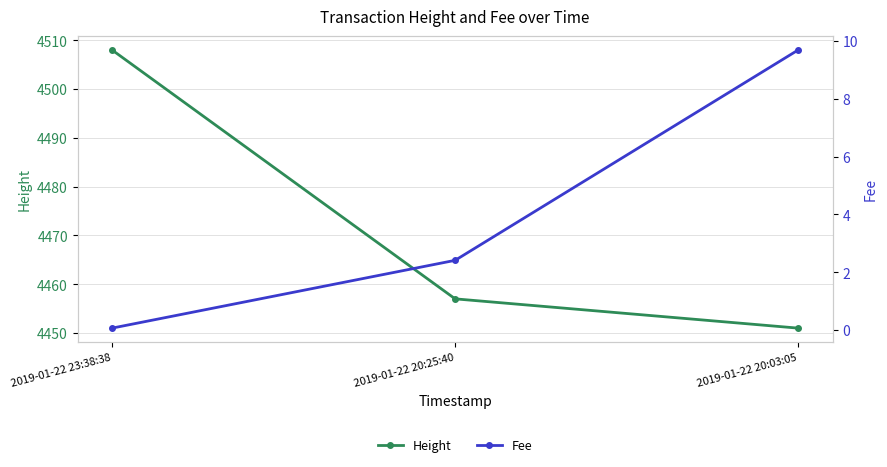

Is it true that Height equals 4457.0 at 2019-01-22 20:25:40?

True